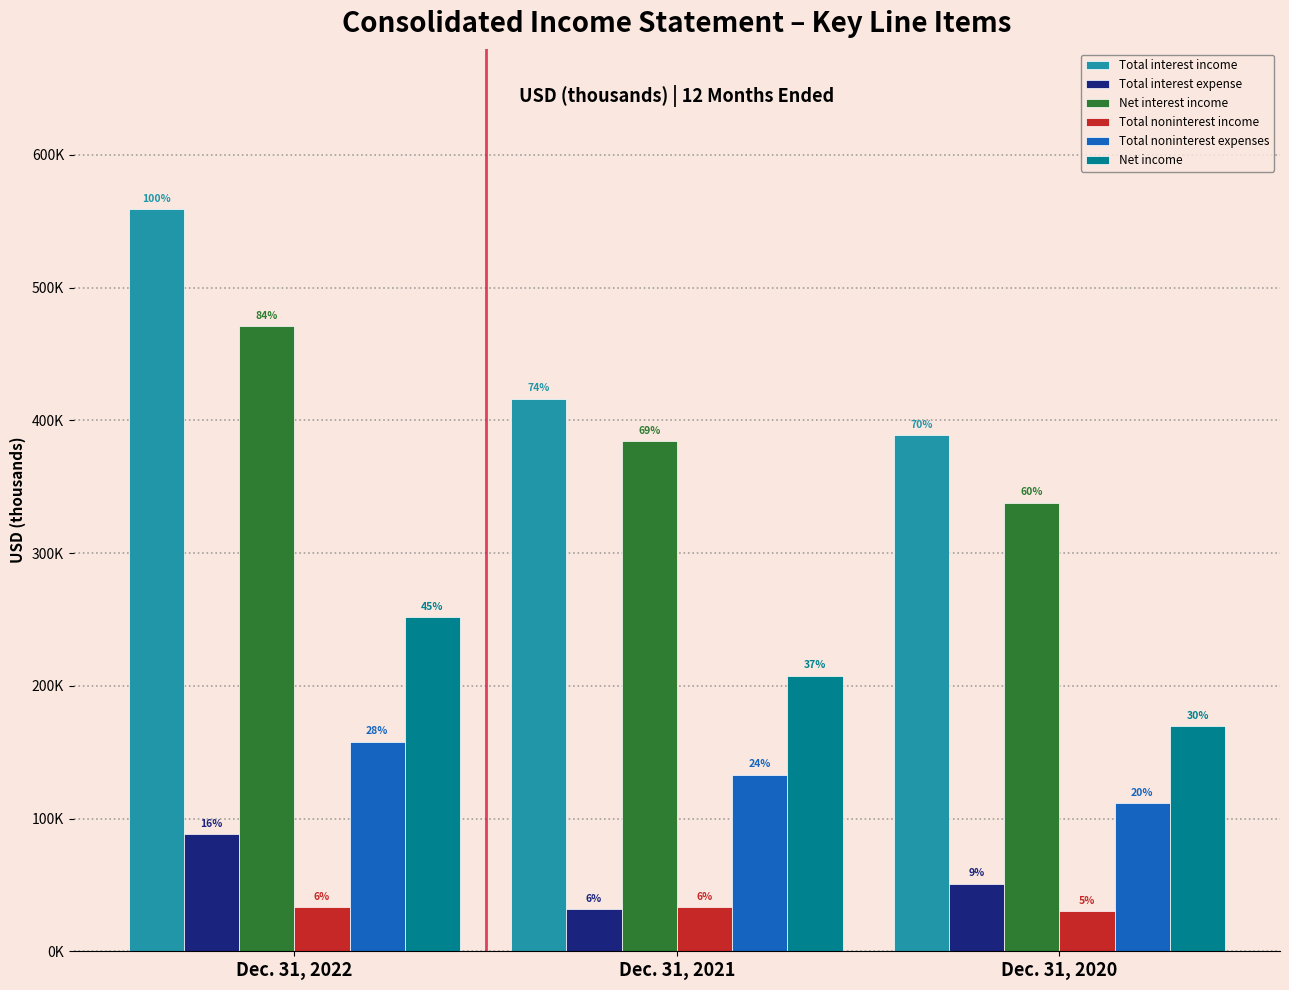

What are all the series names shown in the legend?

Total interest income, Total interest expense, Net interest income, Total noninterest income, Total noninterest expenses, Net income